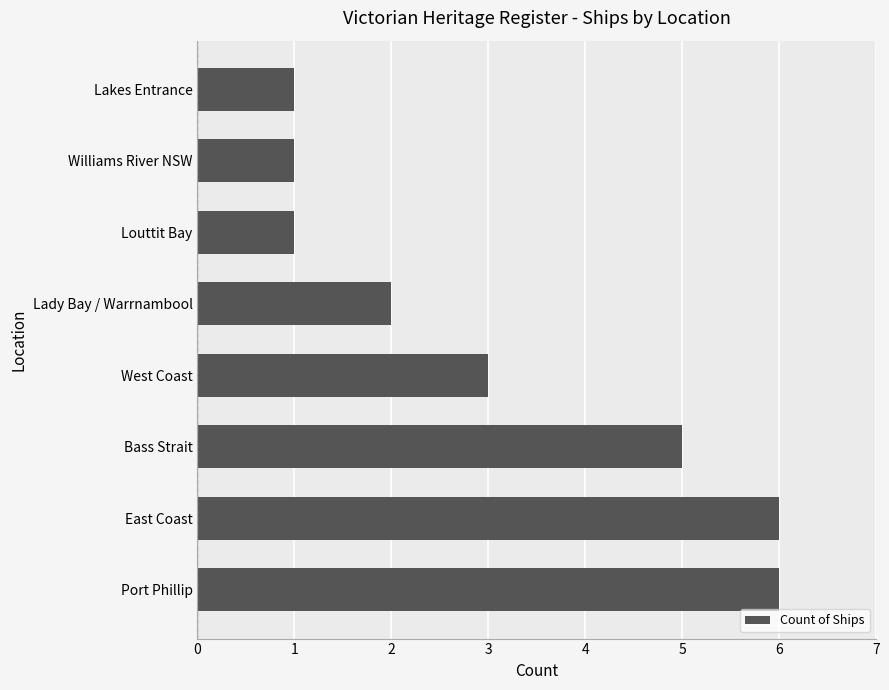

How many data points are less than 3?

4